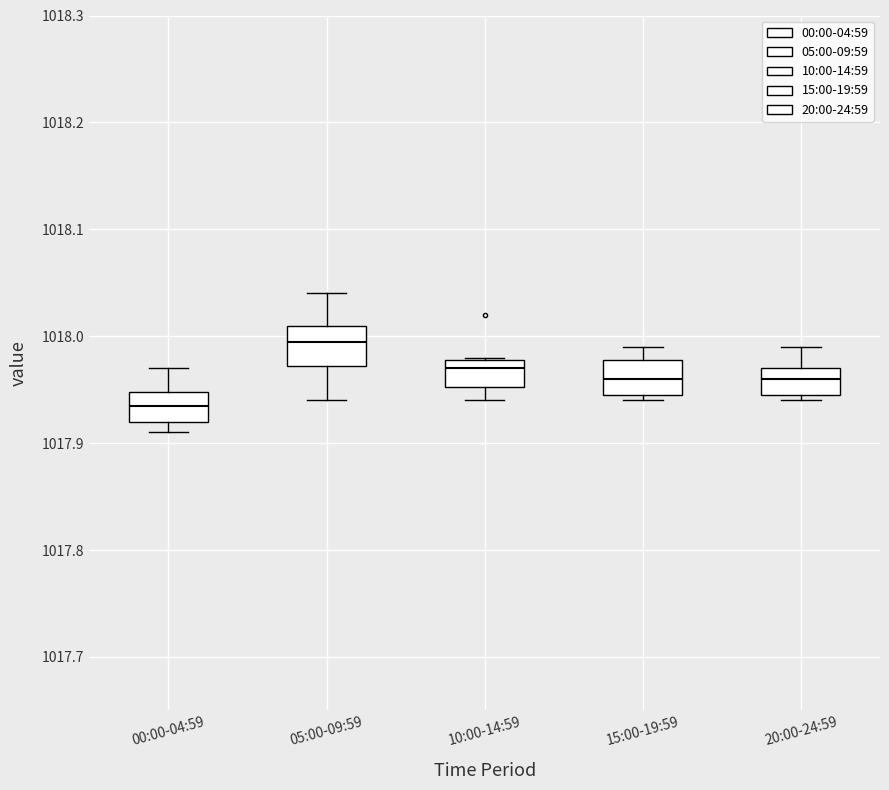

Which box's median line is the highest?

05:00-09:59